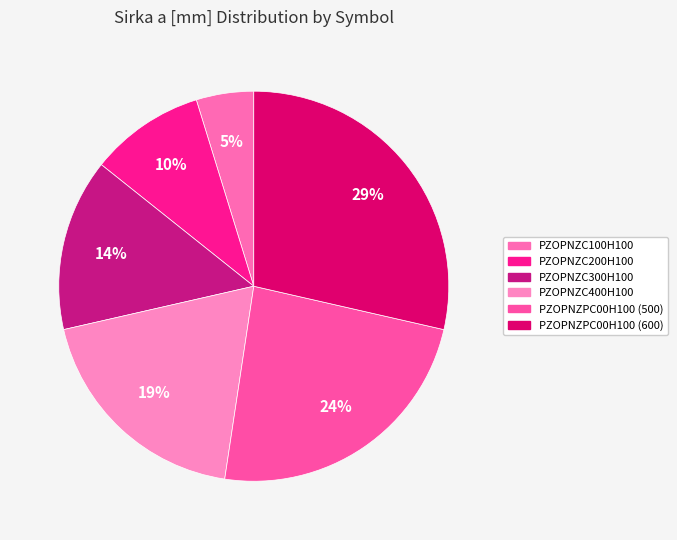

To the nearest percent, what percentage of the pie is PZOPNZPC00H100 (600)?

29%